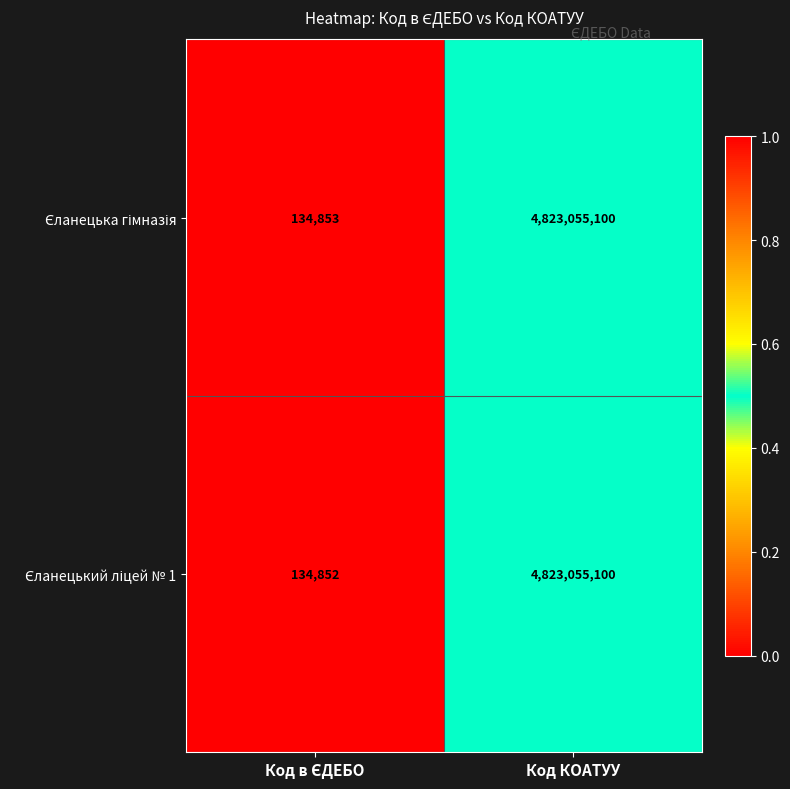

What is the total value across all series at Код КОАТУУ?

9646110200